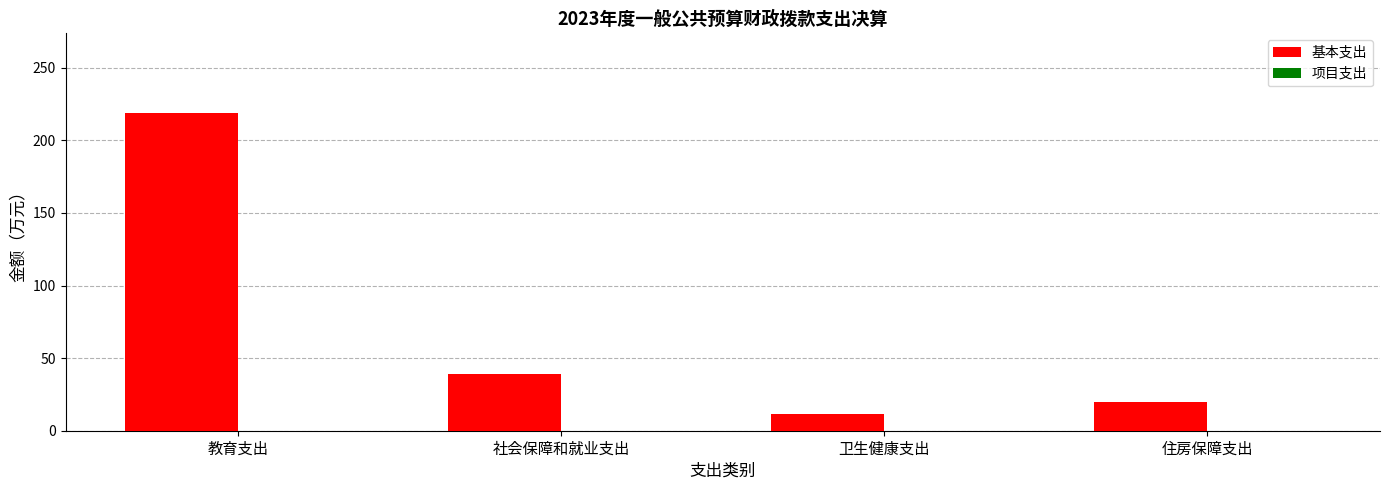

What is the label of the 2nd bar from the left?

社会保障和就业支出